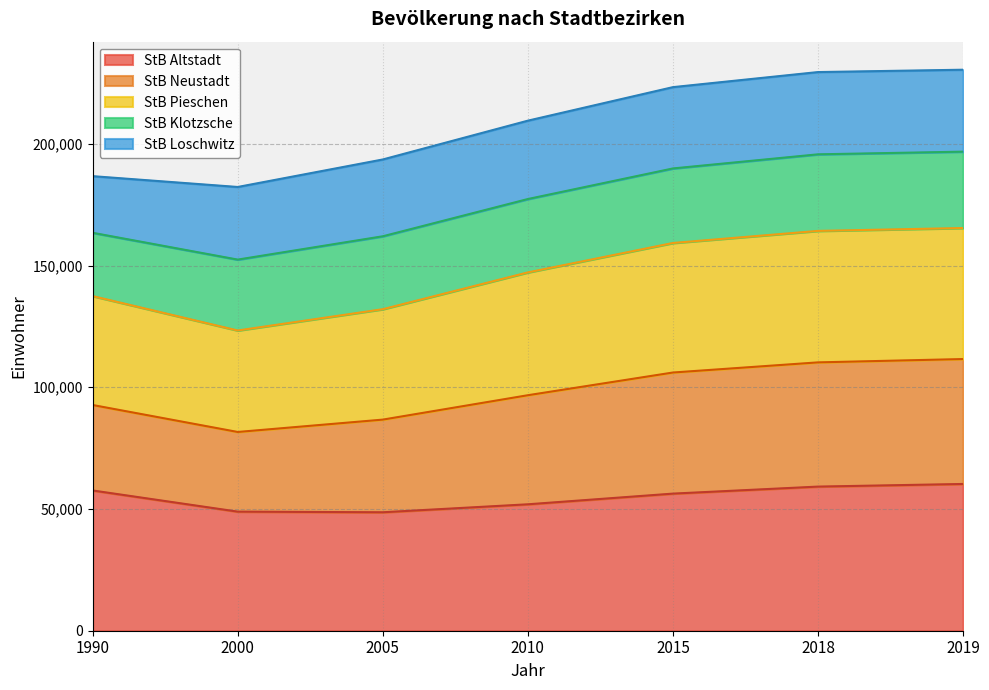

How many data points does each series have?

7